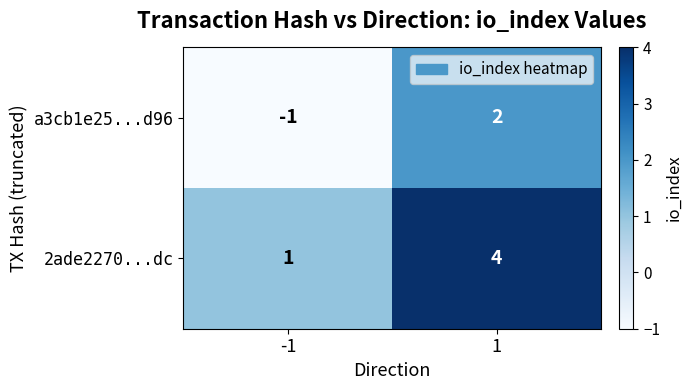

Reading right to left, transcribe all the data shown in this chart.

a3cb1e25...d96: 1=2	-1=-1
2ade2270...dc: 1=4	-1=1